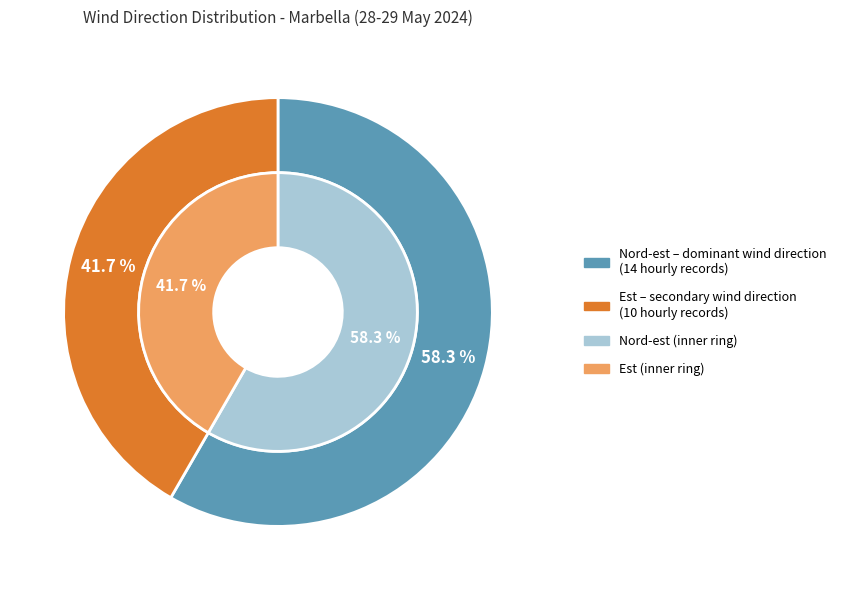

The Est slice represents 30% of the pie. True or false?

False